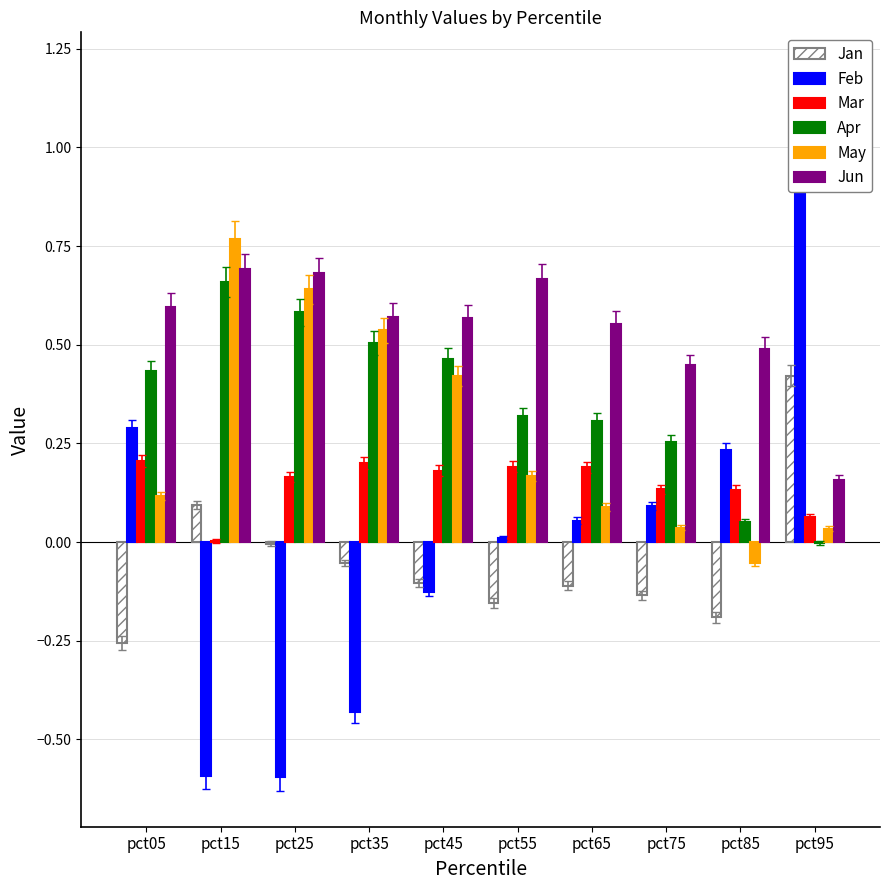

Rank the series at pct35 from highest to lowest value.

Jun, May, Apr, Mar, Jan, Feb